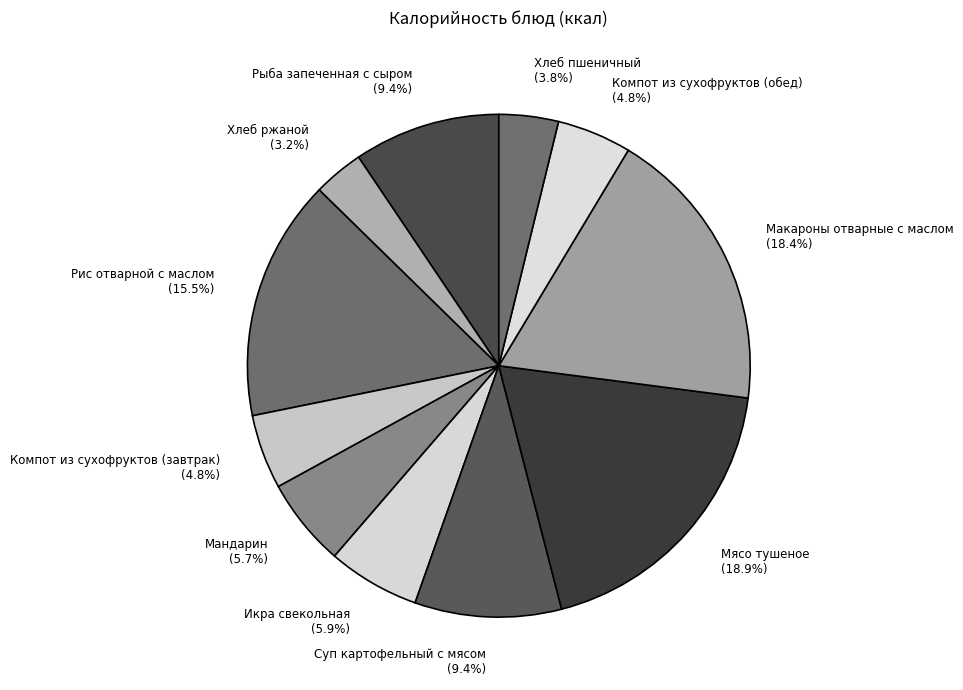

The Суп картофельный с мясом slice represents 1% of the pie. True or false?

False